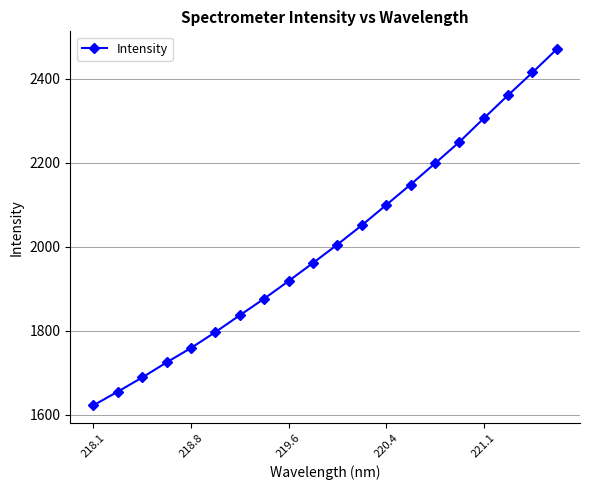

What is the value of the 2nd point from the left?

1655.1